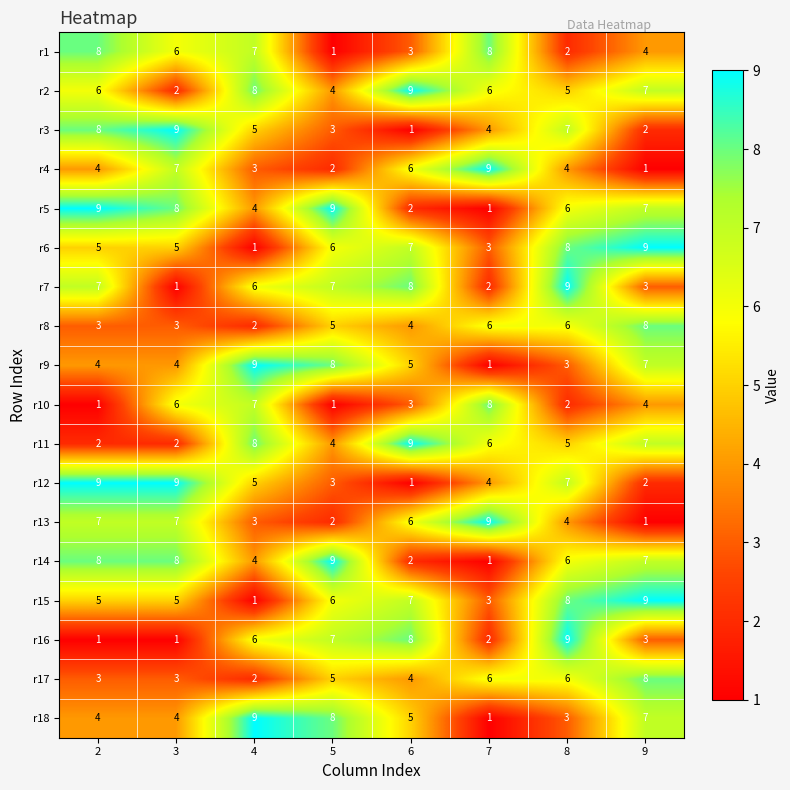

The value of r10 at 8 is 2. True or false?

True